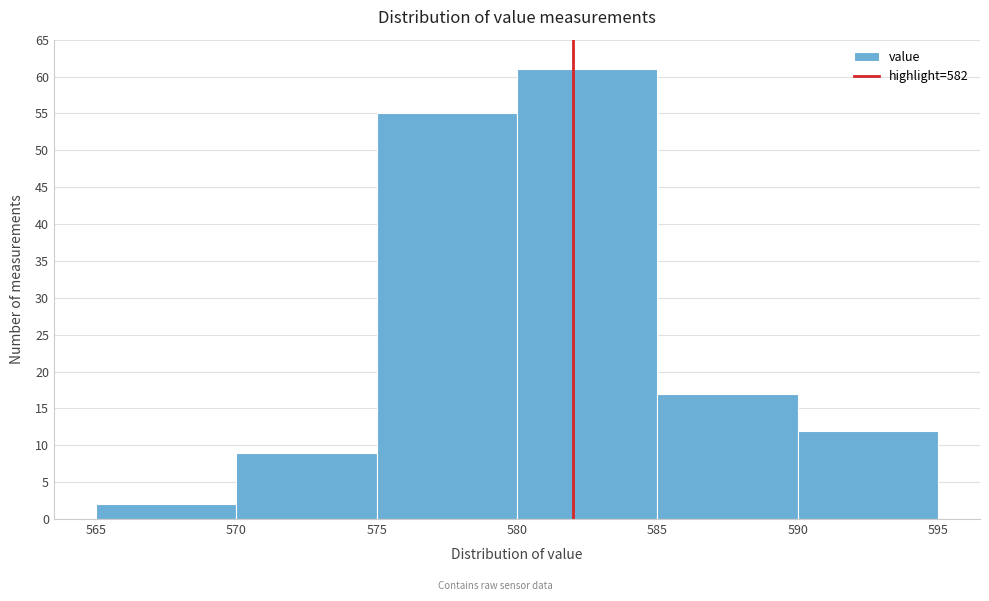

Reading left to right, list every bar in this chart as the range it spans on the x-axis followed by its height. The values are not printed on the chart, so give them approximately, as read against the axis.

565 to 570: 2
570 to 575: 9
575 to 580: 55
580 to 585: 61
585 to 590: 17
590 to 595: 12